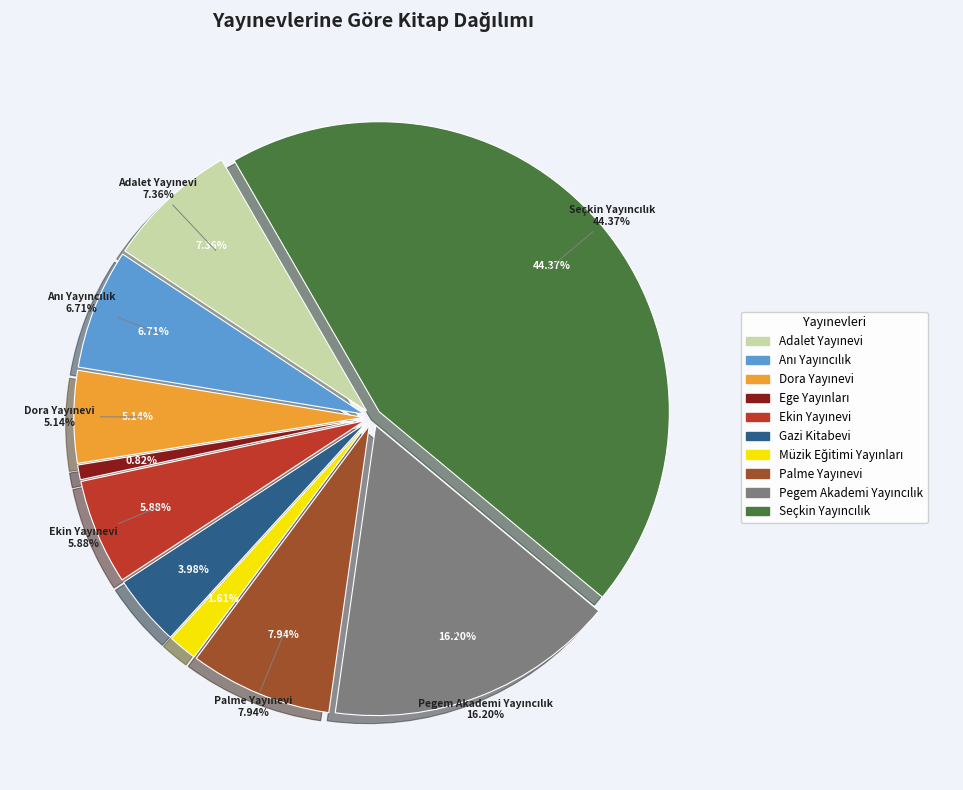

What is the change in value from Ege Yayınları to Seçkin Yayıncılık?

+2331